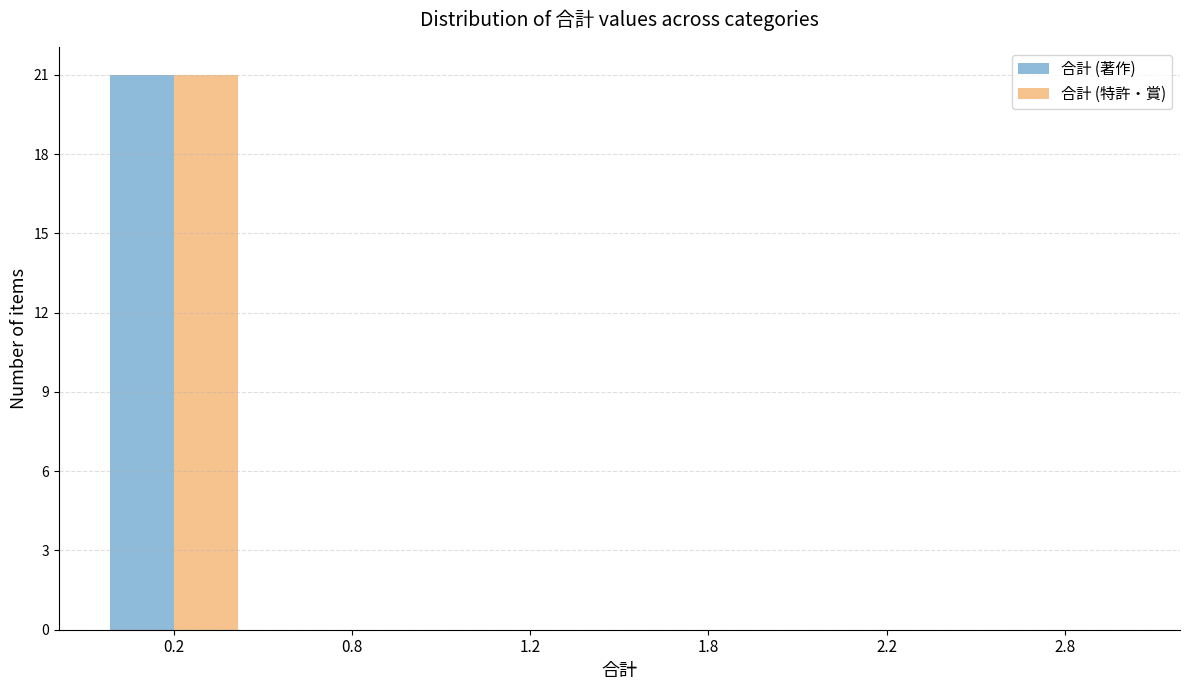

Reading left to right, extract all data points from this chart.

合計 (著作): 0.2=21	0.8=0	1.2=0	1.8=0	2.2=0	2.8=0
合計 (特許・賞): 0.2=21	0.8=0	1.2=0	1.8=0	2.2=0	2.8=0